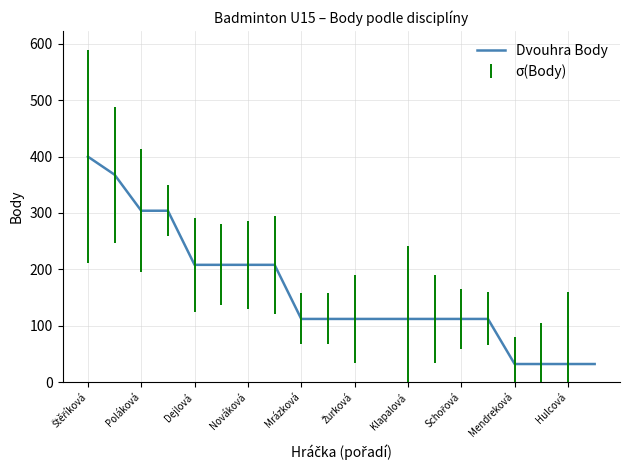

Reading right to left, extract all data points from this chart.

32	32	32	32	112	112	112	112	112	112	112	112	208	208	208	208	304	304	368	400